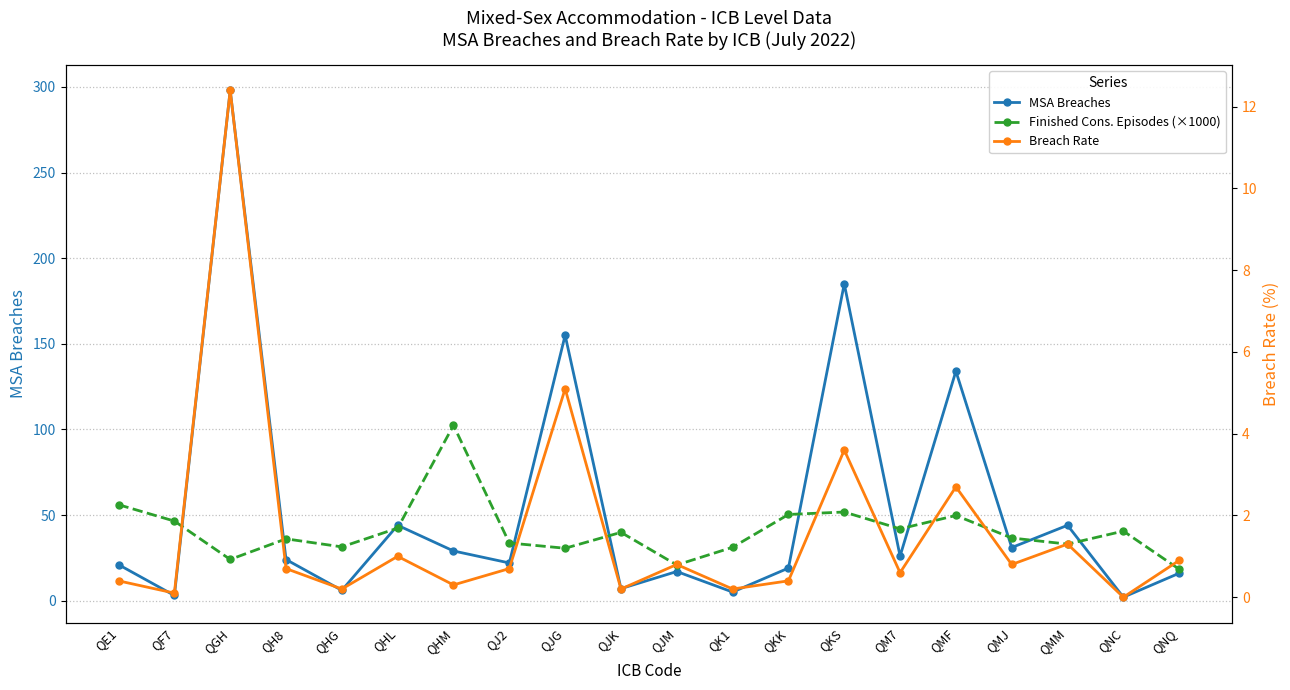

True or false: Breach Rate and Finished Cons. Episodes (×1000) cross at least once.

False